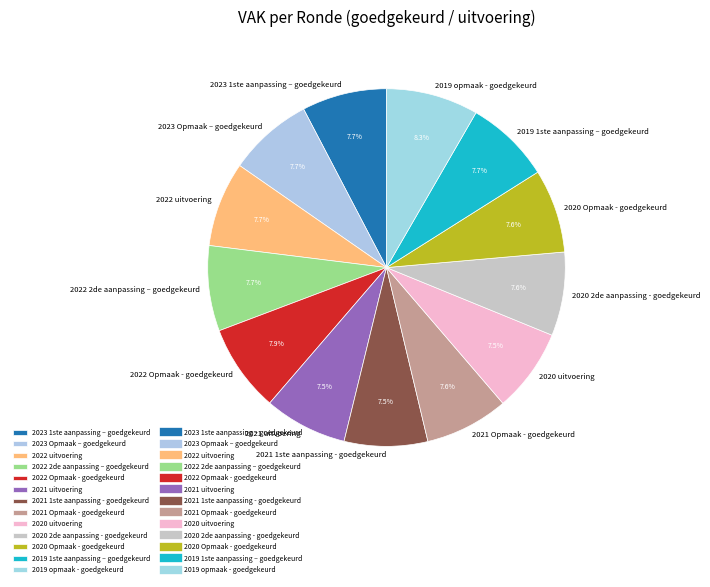

Does 2021 uitvoering represent more than half of the total?

No